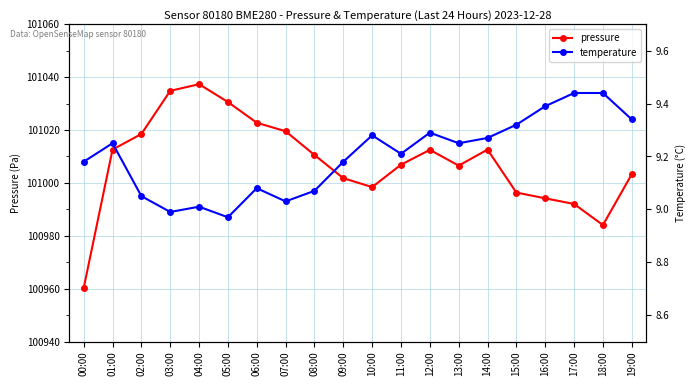

Rank the categories by temperature value from lowest to highest.

05:00, 03:00, 04:00, 07:00, 02:00, 08:00, 06:00, 00:00, 09:00, 11:00, 01:00, 13:00, 14:00, 10:00, 12:00, 15:00, 19:00, 16:00, 17:00, 18:00